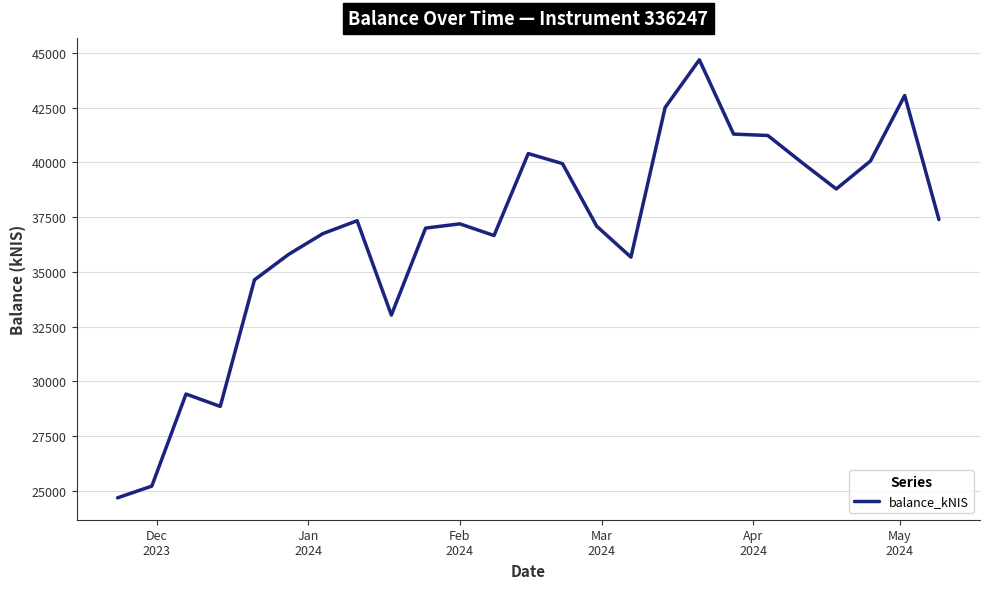

What is the maximum value shown in the chart?

44689.8